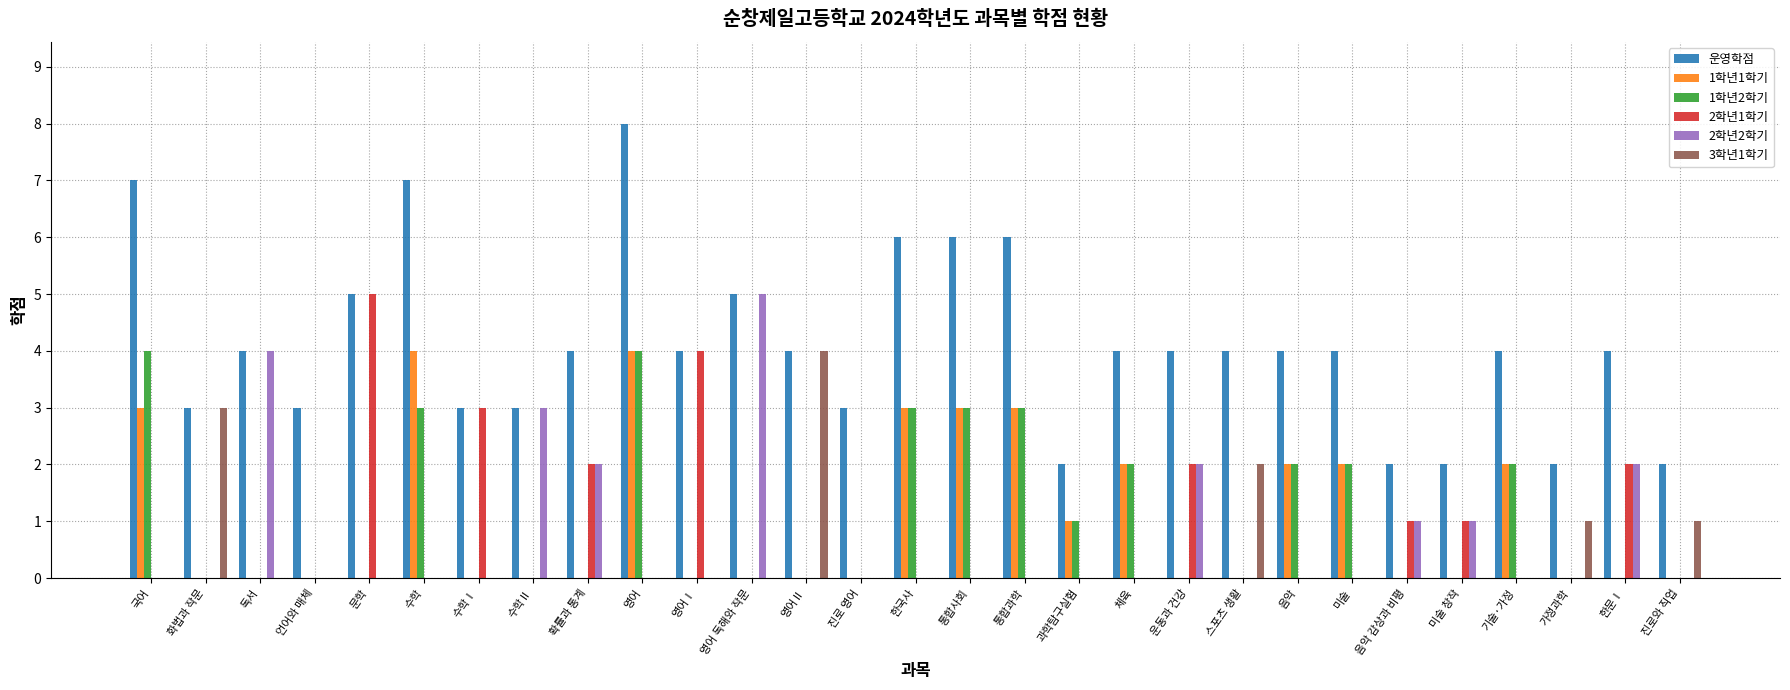

Which series has the largest total across all categories?

운영학점